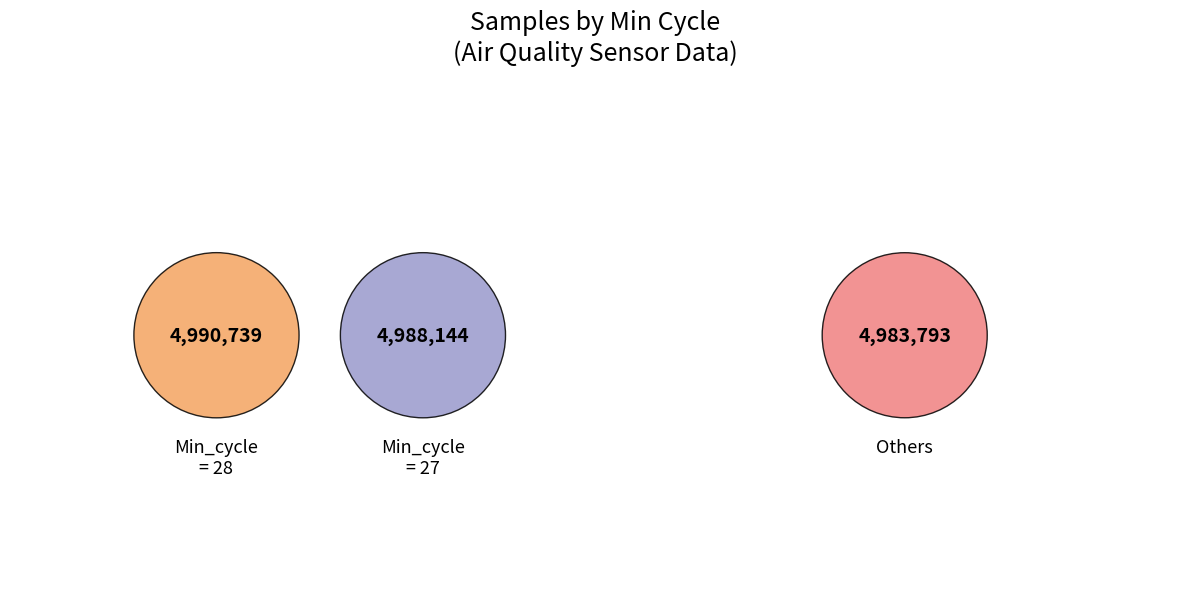

What percentage is NOT represented by Min_cycle_27?

66.7%